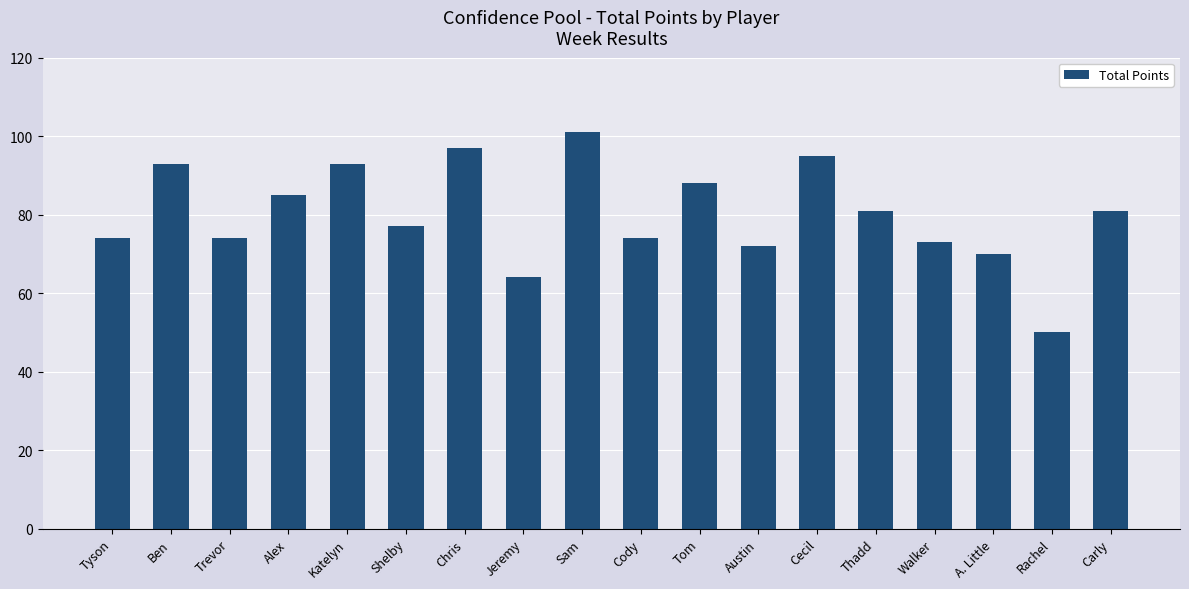

What is the change in value from Ben to Shelby?

-16